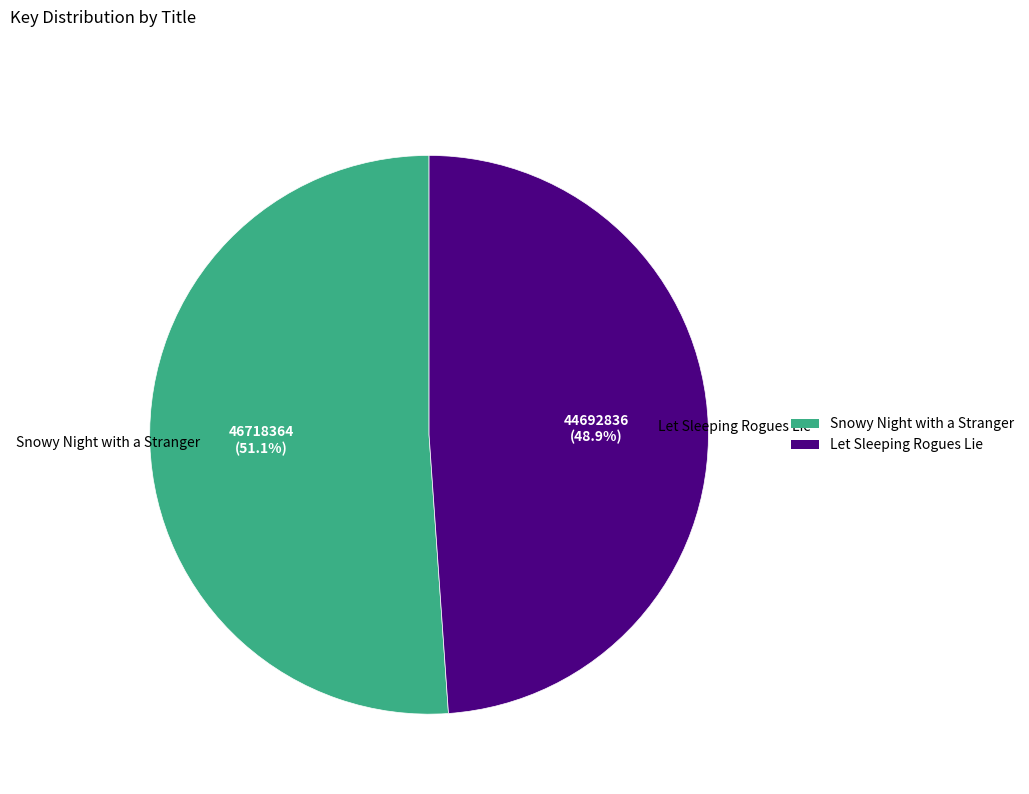

Is it true that Snowy Night with a Stranger is 46% of the pie?

False